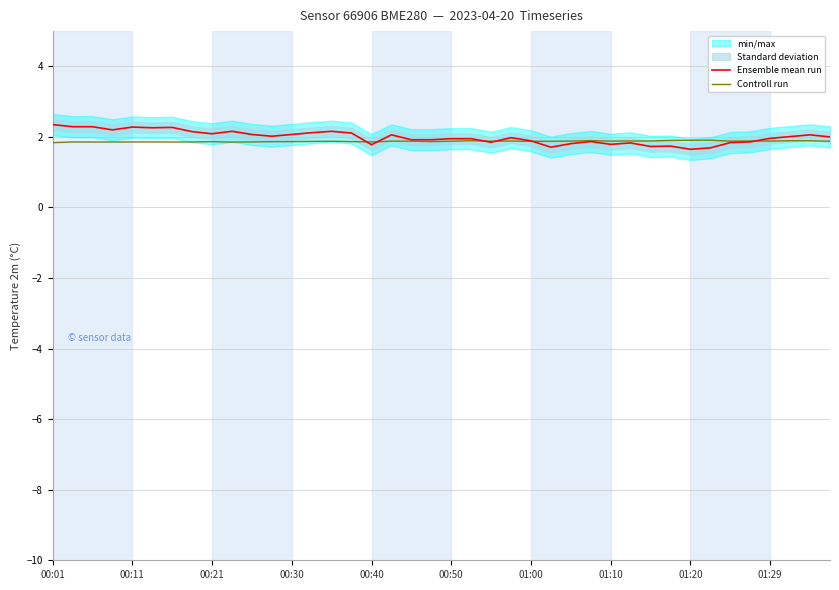

How many interior local valleys does the Ensemble mean run series have?

10